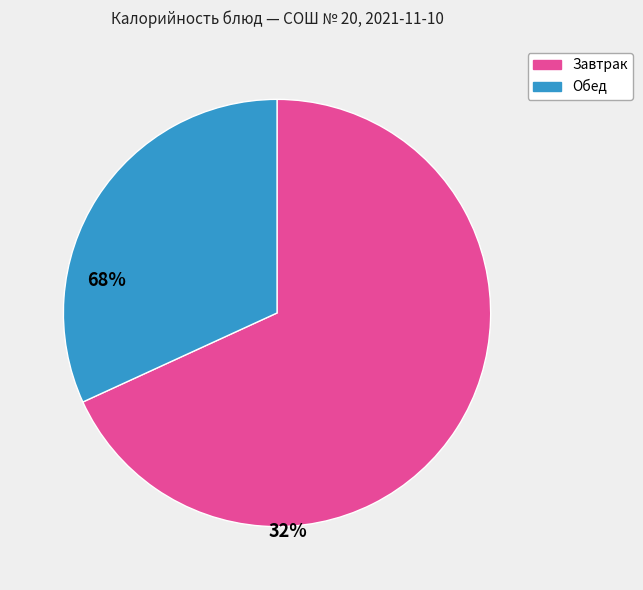

Is there a majority slice in this chart?

Yes